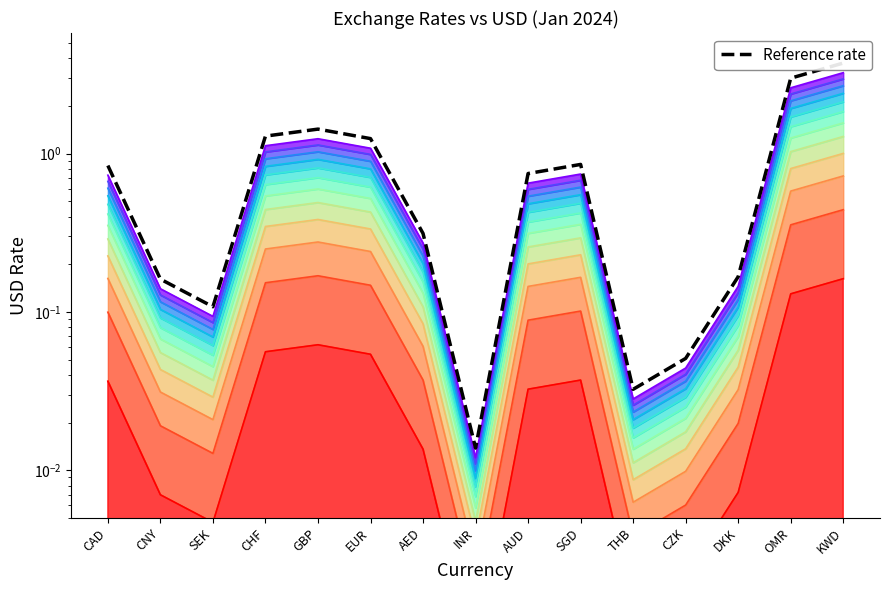

True or false: the data shows 0.3 at AED.

True